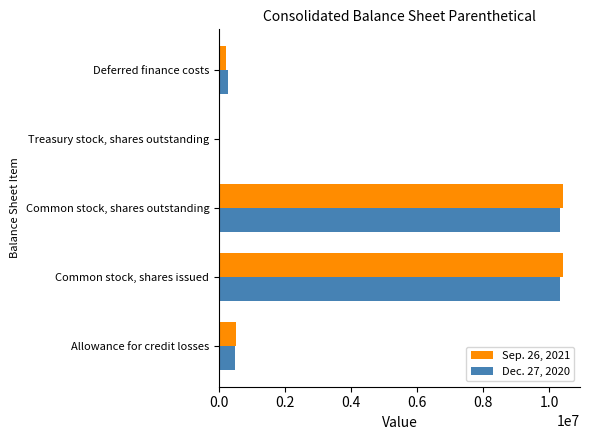

What is the total value across all series at Common stock, shares outstanding?

20732248